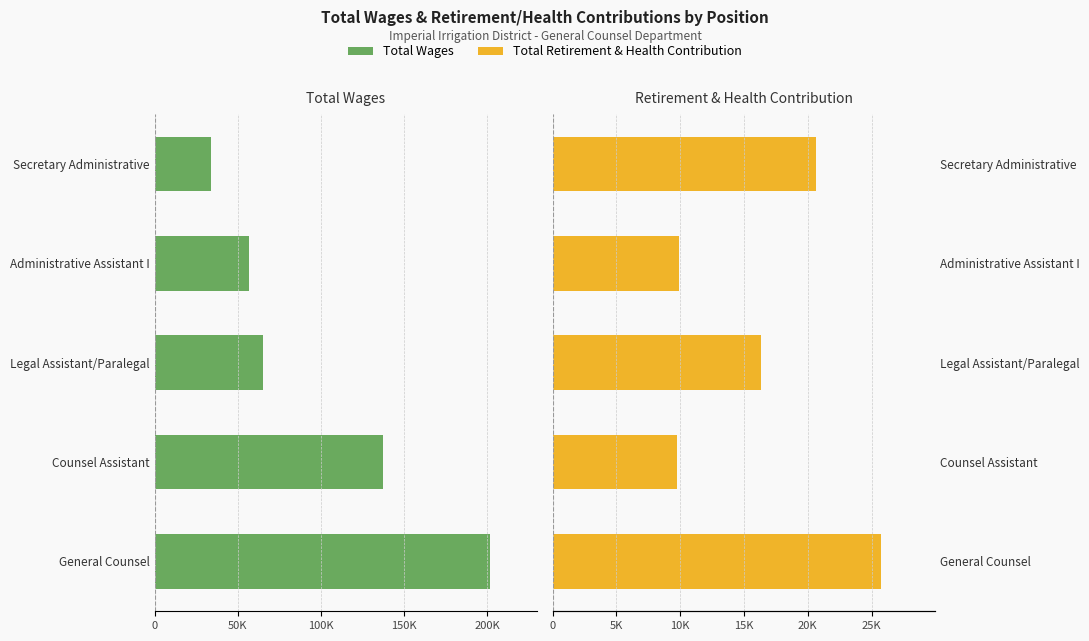

What is the value of the Total Retirement & Health Contribution bar at the 4th from the left?

9893.1